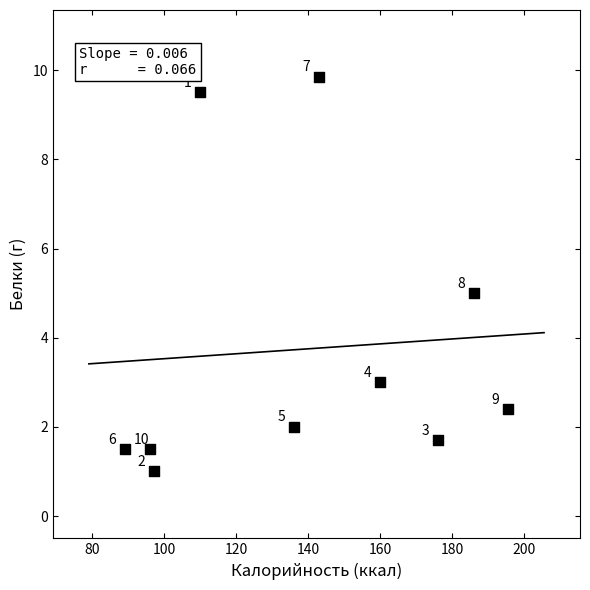

What Y value in the scatter plot is closest to 5?

5.0